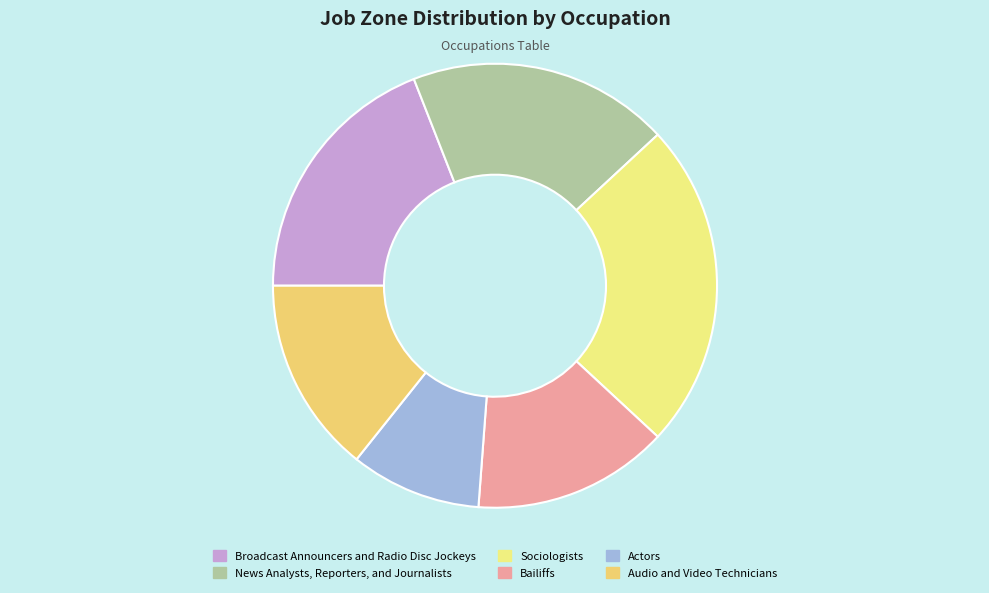

Does Actors represent more than half of the total?

No